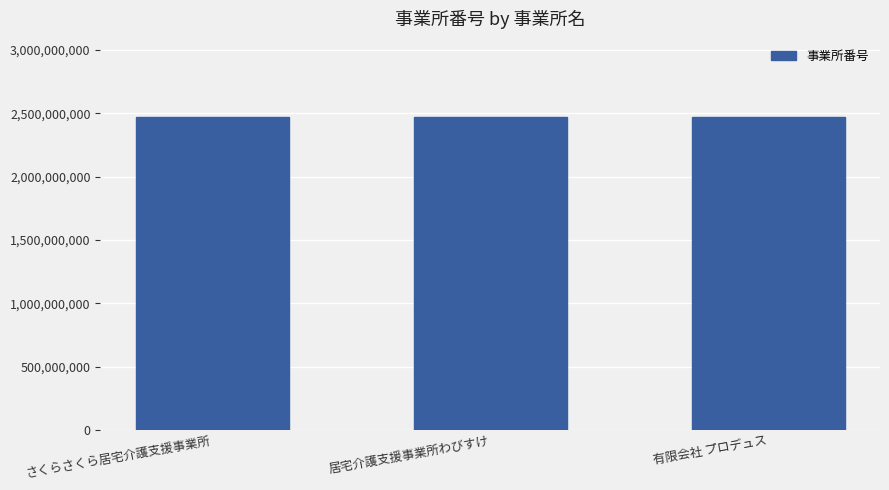

What is the average value?

2470367905